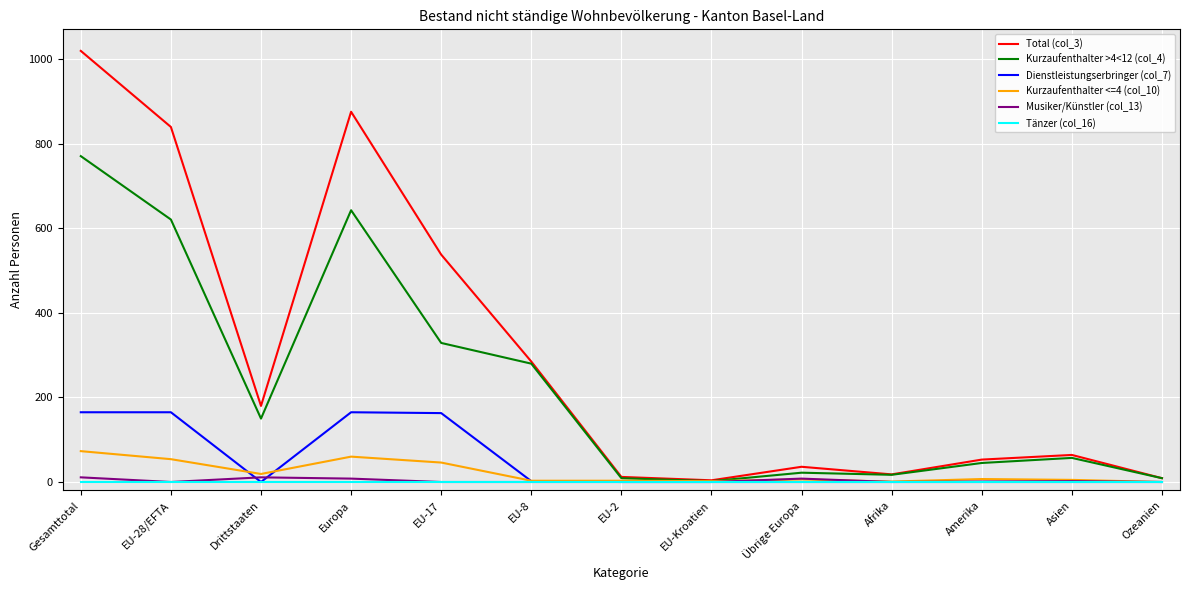

Which series has the largest total across all categories?

Total (col_3)